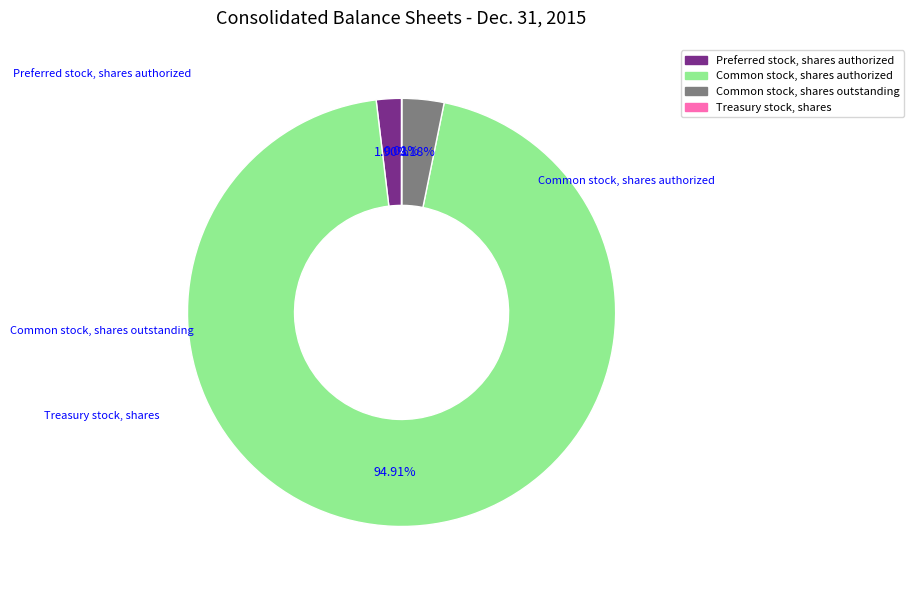

Is the sum of Preferred stock, shares authorized and Common stock, shares authorized greater than half?

Yes